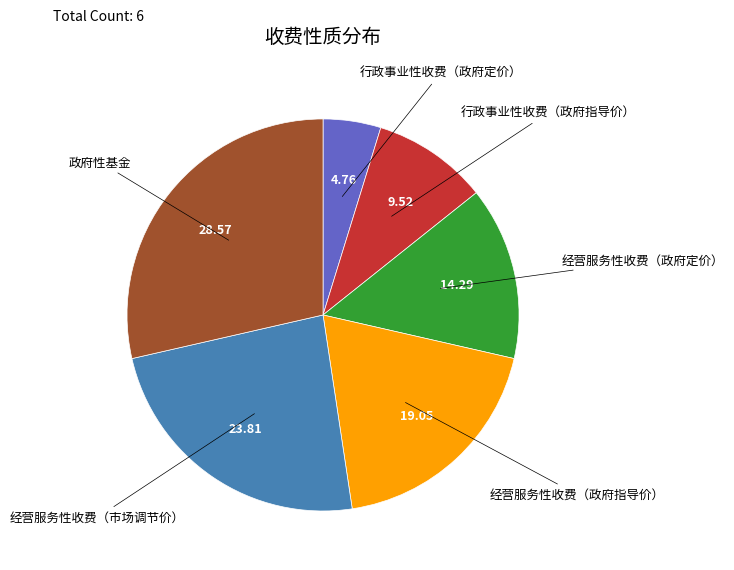

Is there a majority slice in this chart?

No